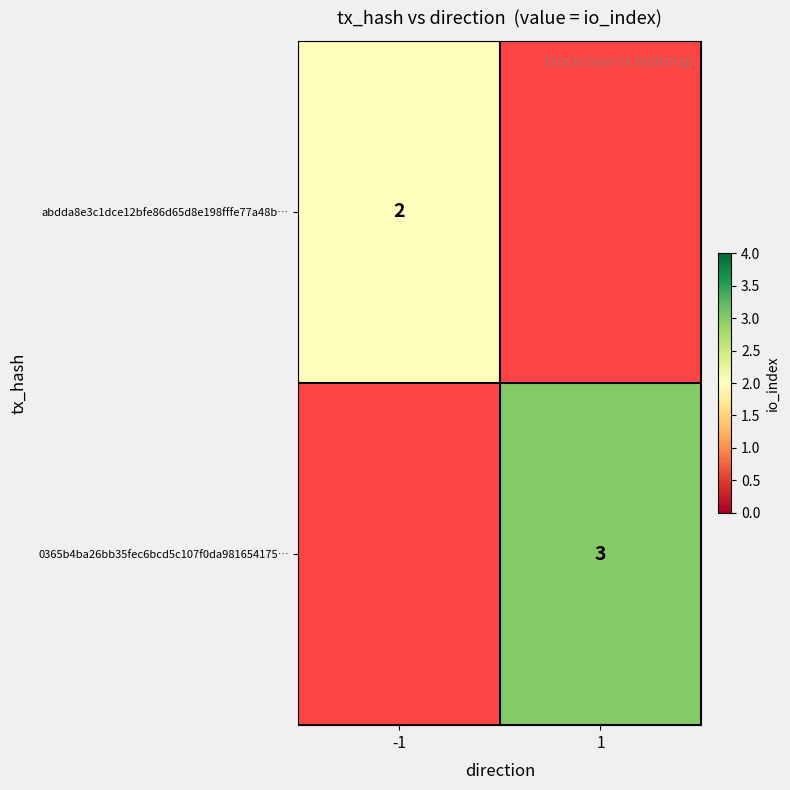

The abdda8e3c1dce12bfe86d65d8e198fffe77a48b… series shows 3 at -1. True or false?

False